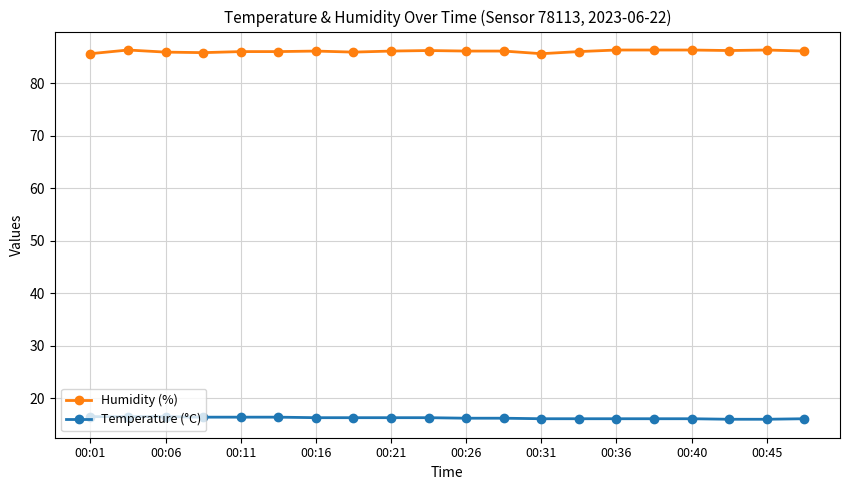

What is the maximum value shown in the chart?

86.3